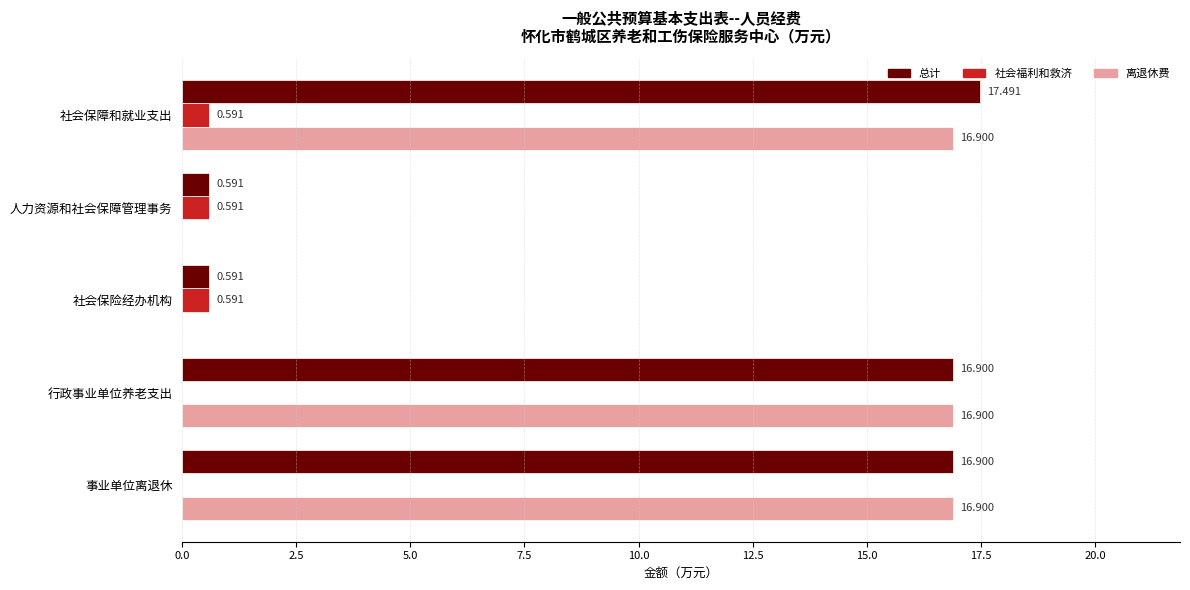

Which category has the highest value across all series?

社会保障和就业支出